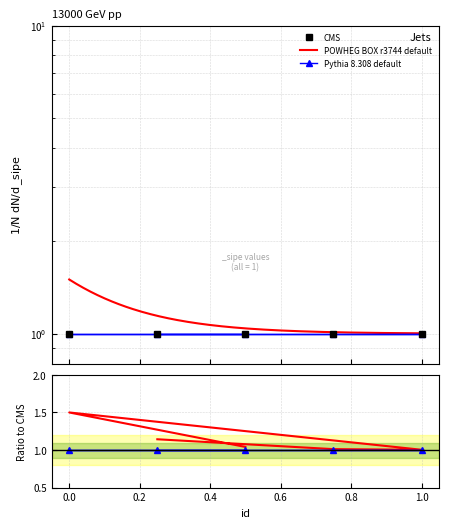

Is the value of POWHEG BOX r3744 default at −0.2 greater than the value of Pythia 8.308 default at 0.2?

Yes